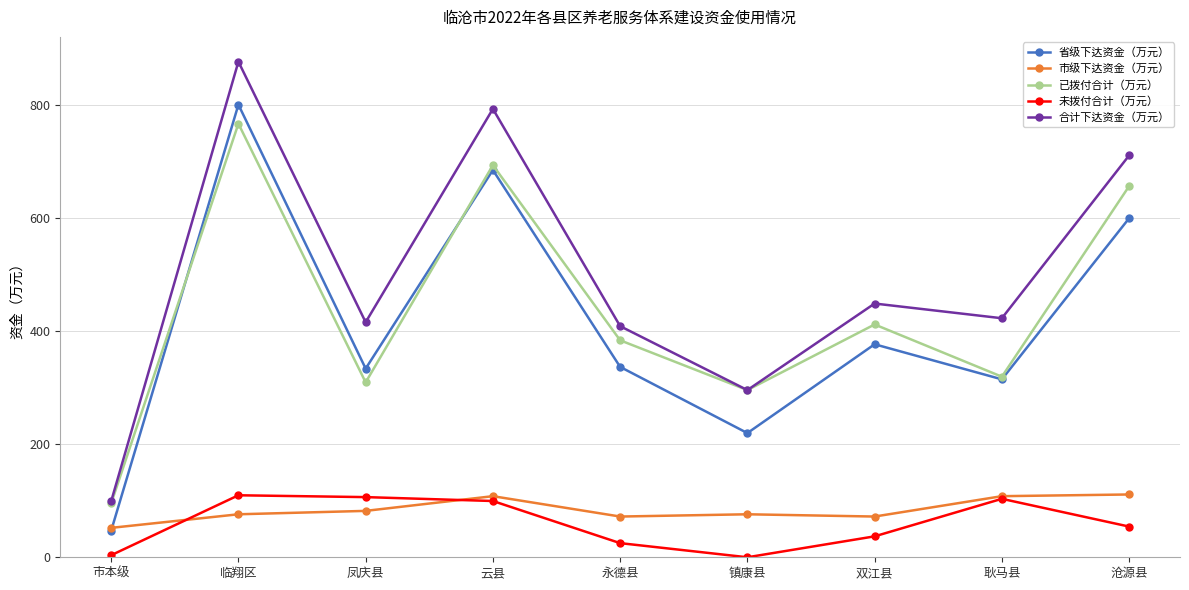

What position from the left is 临翔区?

2